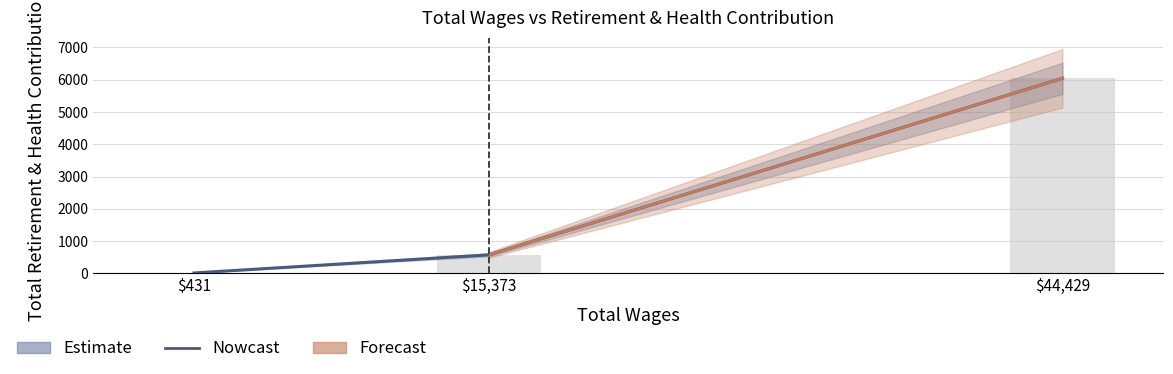

What is the smallest value displayed?

16